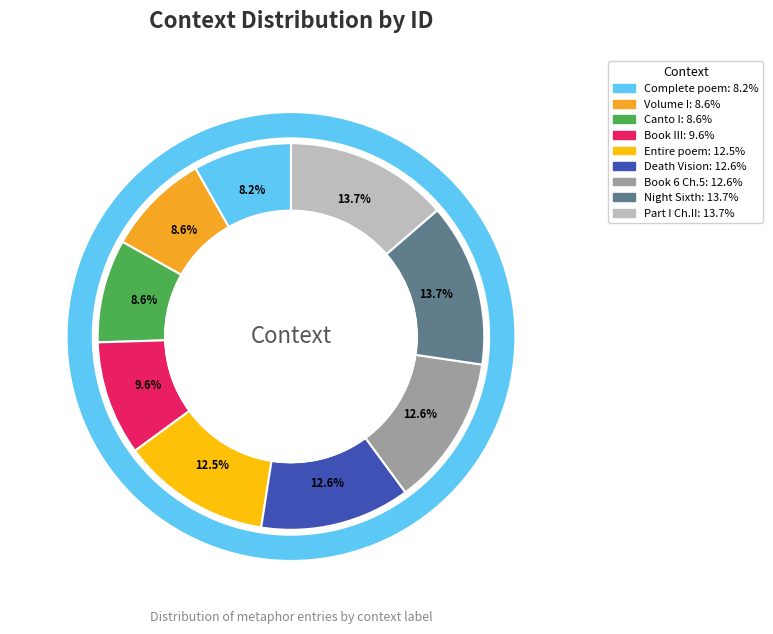

Which category has the smallest portion of the pie?

I've included the complete poem